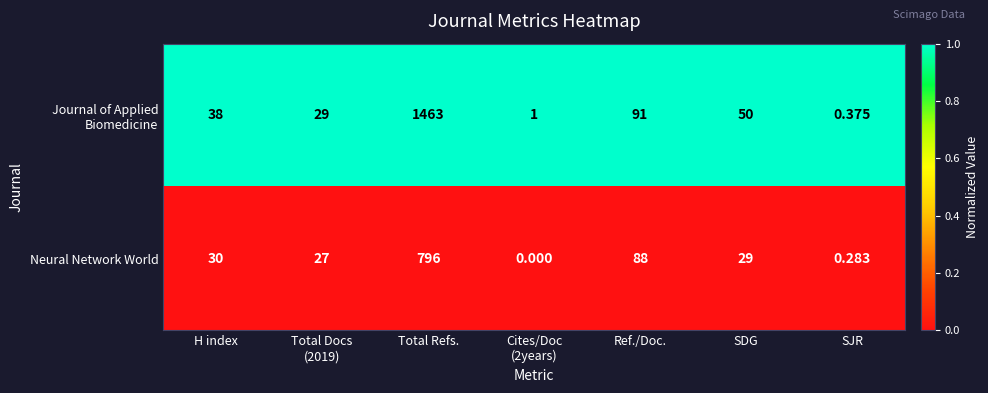

Where is Neural Network World nearest to the value 398?

Ref./Doc.